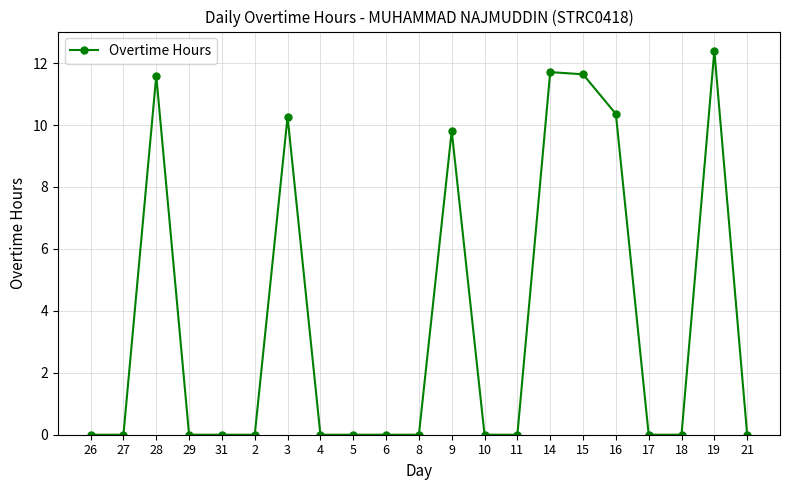

True or false: the data has more than 0 interior local peaks.

True